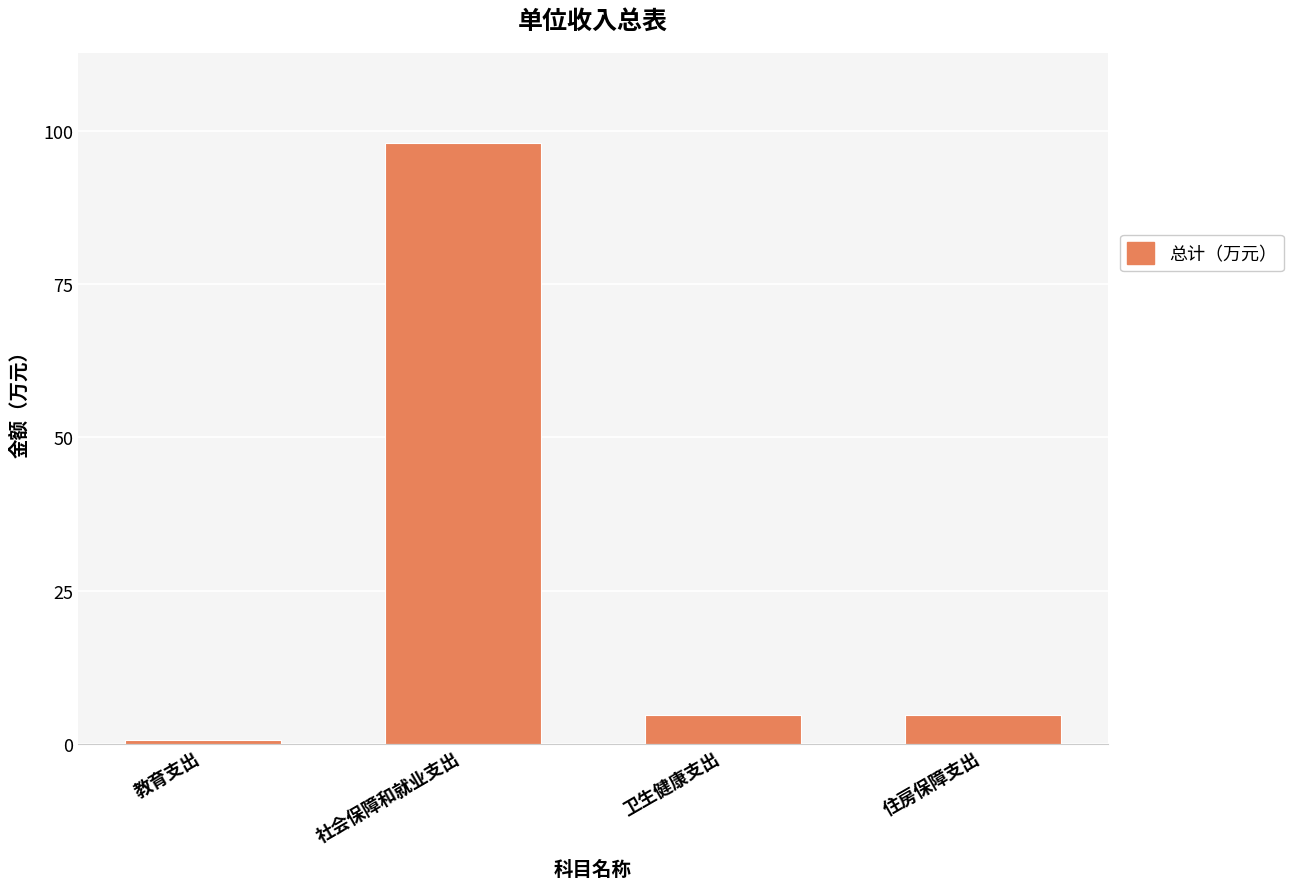

What is the approximate value at 住房保障支出?

4.7